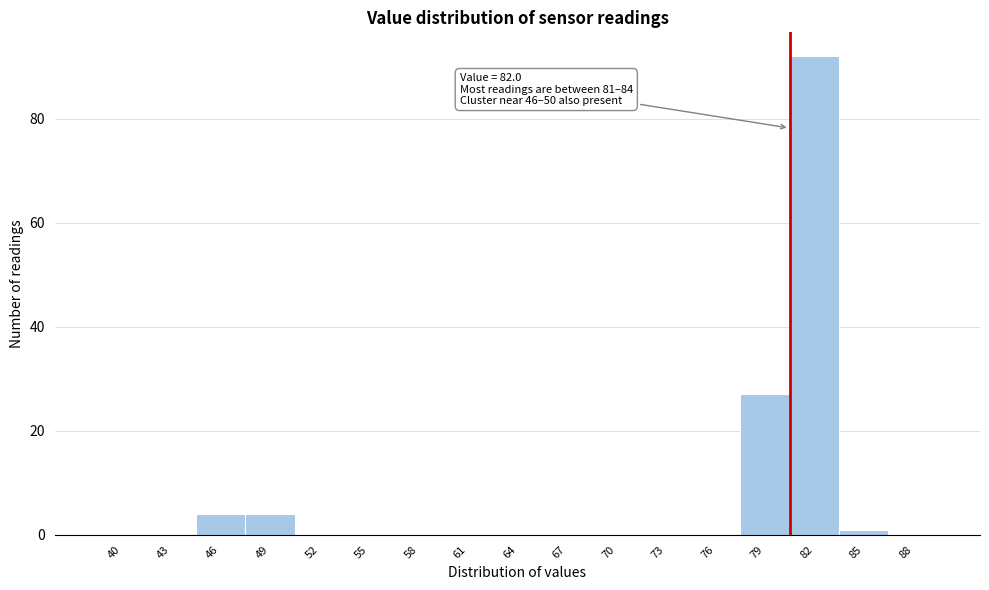

Reading left to right, transcribe all the data shown in this chart.

40=0	43=0	46=4	49=4	52=0	55=0	58=0	61=0	64=0	67=0	70=0	73=0	76=0	79=27	82=92	85=1	88=0